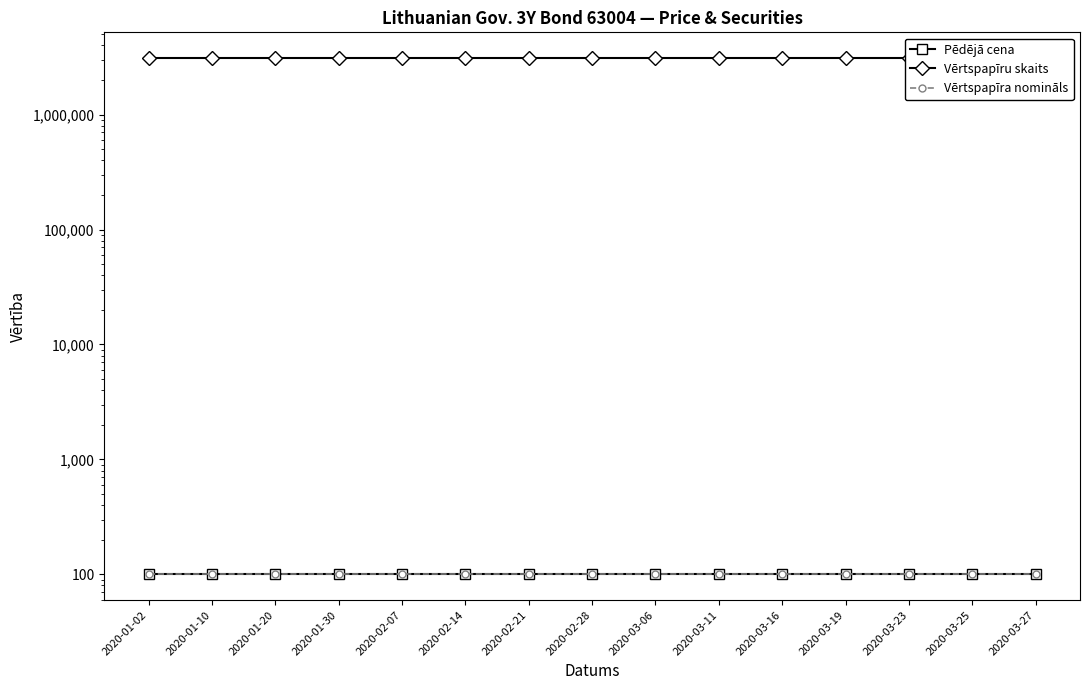

Which series changed the most between 2020-01-02 and 2020-02-14?

Pēdējā cena